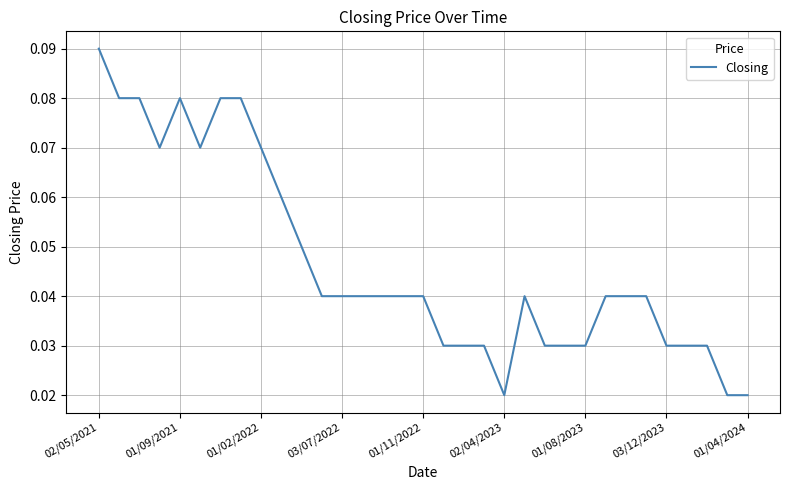

What is the maximum value shown in the chart?

0.1